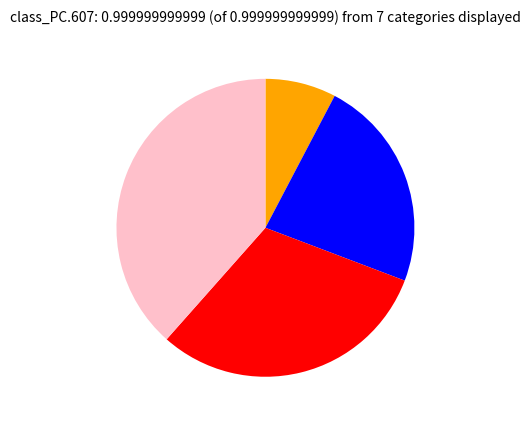

Is there a majority slice in this chart?

No